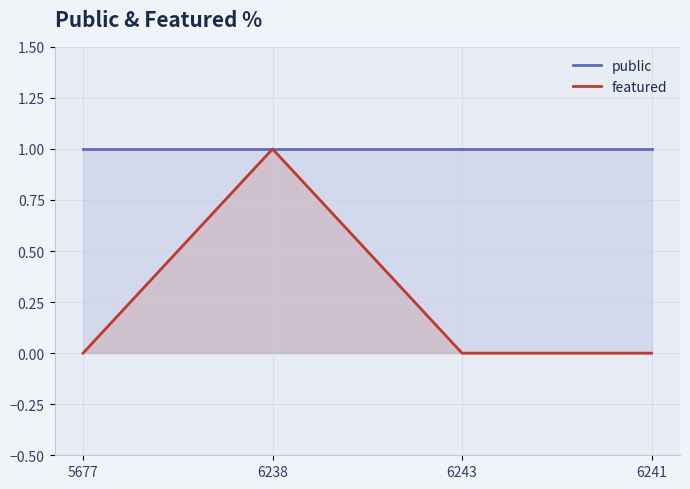

True or false: featured and public cross at least once.

False